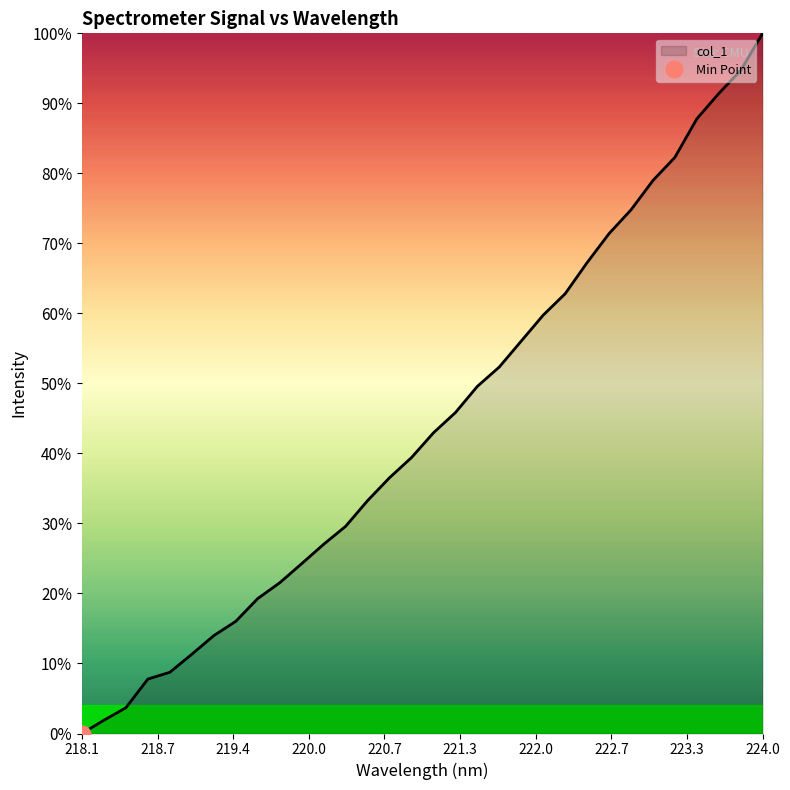

How many data points does each series have?

32